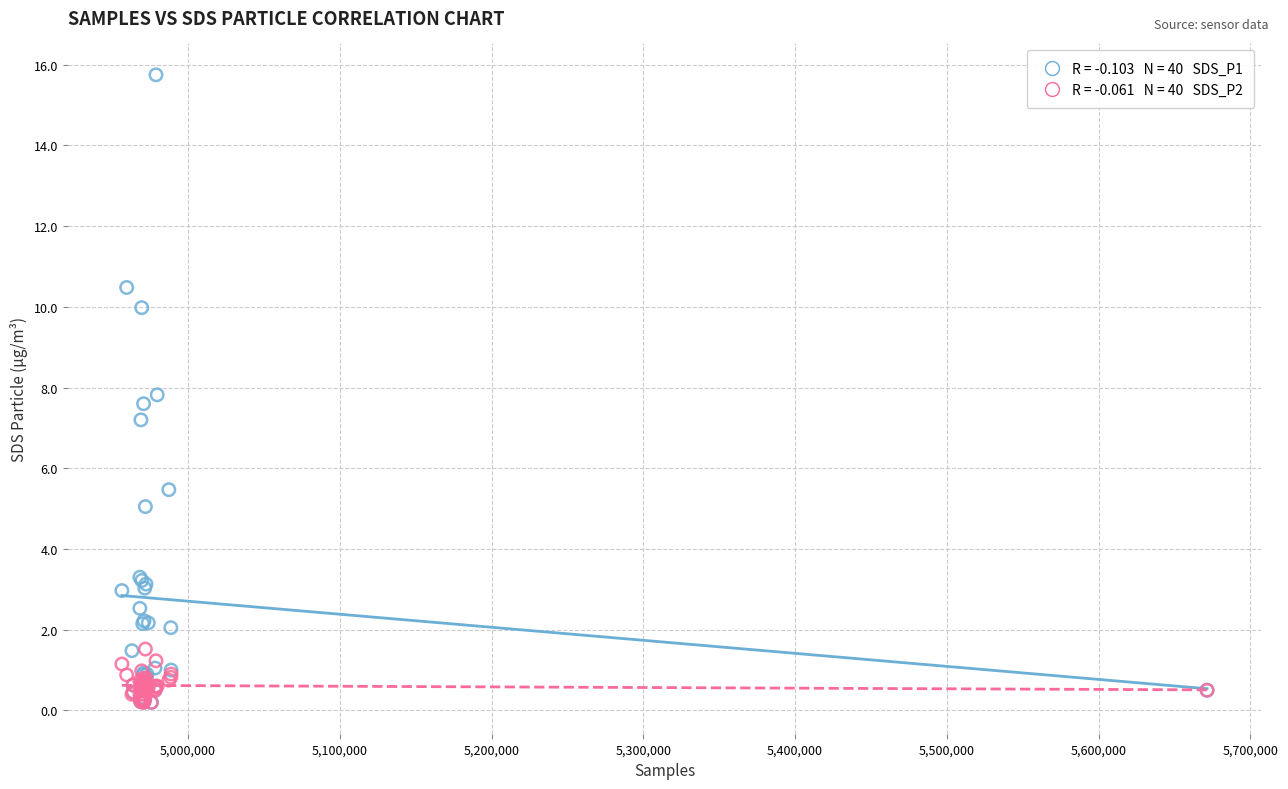

Across all series, what Y value is closest to 7?

7.2